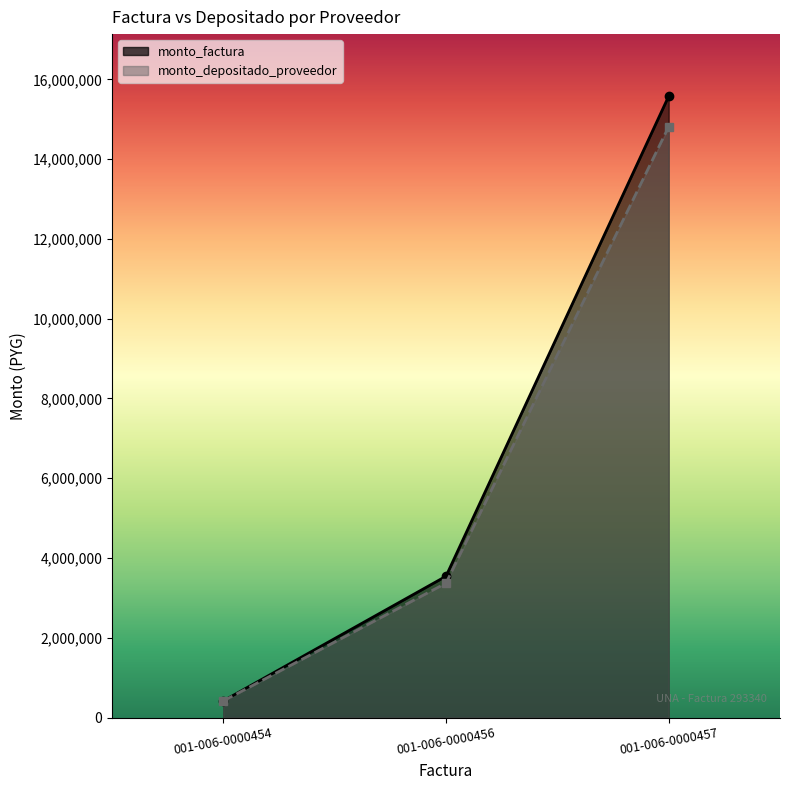

What is the maximum value shown in the chart?

15577000